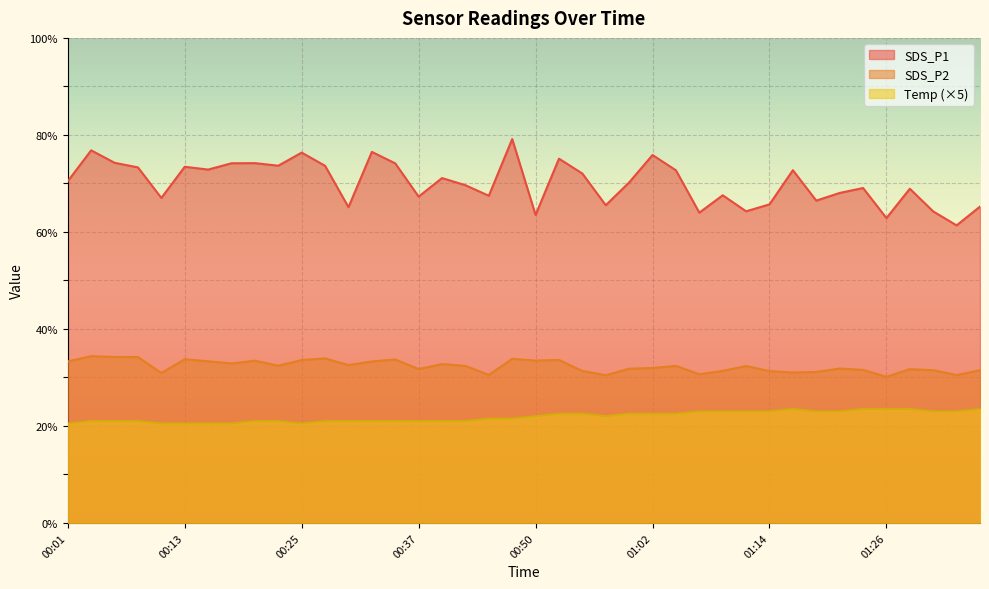

Reading right to left, extract all data points from this chart.

SDS_P1: 01:36=65.2	01:33=61.4	01:31=64.2	01:29=68.9	01:26=62.9	01:24=69.0	01:21=68.0	01:19=66.5	01:16=72.7	01:14=65.7	01:12=64.2	01:09=67.5	01:07=64.0	01:04=72.7	01:02=75.8	00:59=70.2	00:57=65.5	00:55=72.0	00:52=75.1	00:50=63.5	00:47=79.2	00:45=67.5	00:42=69.6	00:40=71.1	00:37=67.3	00:35=74.1	00:33=76.5	00:30=65.1	00:28=73.6	00:25=76.3	00:23=73.7	00:20=74.2	00:18=74.2	00:16=72.8	00:13=73.4	00:11=67.0	00:08=73.3	00:06=74.2	00:03=76.8	00:01=70.5
SDS_P2: 01:36=31.5	01:33=30.5	01:31=31.5	01:29=31.7	01:26=30.1	01:24=31.6	01:21=31.8	01:19=31.1	01:16=31.0	01:14=31.3	01:12=32.4	01:09=31.4	01:07=30.6	01:04=32.4	01:02=31.9	00:59=31.8	00:57=30.4	00:55=31.3	00:52=33.6	00:50=33.5	00:47=33.8	00:45=30.5	00:42=32.4	00:40=32.8	00:37=31.7	00:35=33.7	00:33=33.3	00:30=32.5	00:28=33.9	00:25=33.6	00:23=32.4	00:20=33.5	00:18=32.9	00:16=33.3	00:13=33.8	00:11=30.9	00:08=34.2	00:06=34.2	00:03=34.4	00:01=33.3
Temp: 01:36=23.5	01:33=23.0	01:31=23.0	01:29=23.5	01:26=23.5	01:24=23.5	01:21=23.0	01:19=23.0	01:16=23.5	01:14=23.0	01:12=23.0	01:09=23.0	01:07=23.0	01:04=22.5	01:02=22.5	00:59=22.5	00:57=22.0	00:55=22.5	00:52=22.5	00:50=22.0	00:47=21.5	00:45=21.5	00:42=21.0	00:40=21.0	00:37=21.0	00:35=21.0	00:33=21.0	00:30=21.0	00:28=21.0	00:25=20.5	00:23=21.0	00:20=21.0	00:18=20.5	00:16=20.5	00:13=20.5	00:11=20.5	00:08=21.0	00:06=21.0	00:03=21.0	00:01=20.5